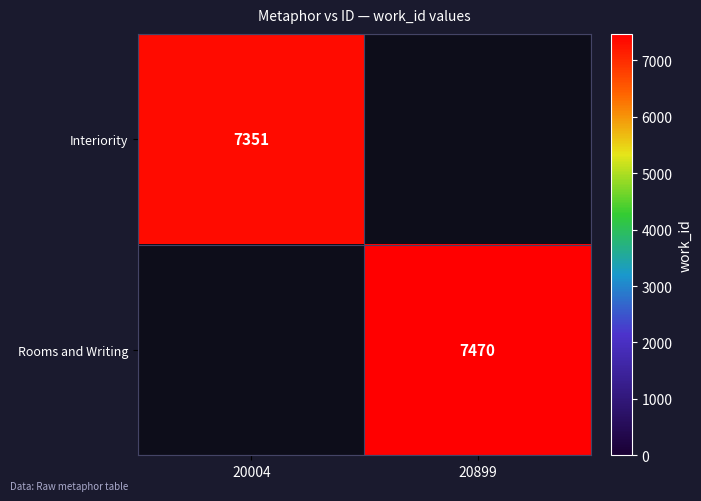

How many series are shown in this chart?

2